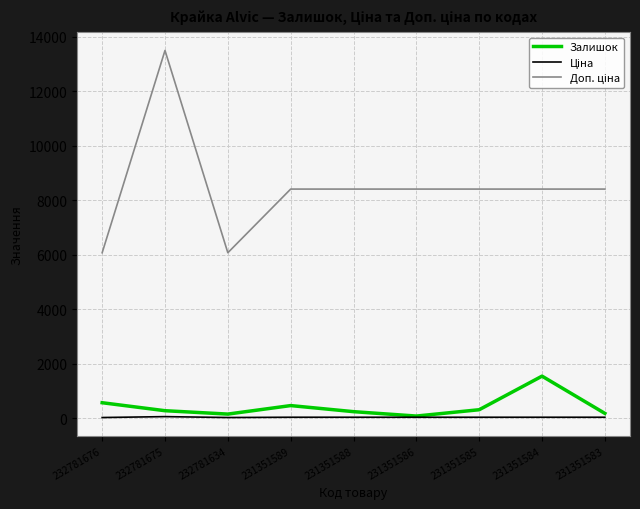

At which category is the sum across all series the highest?

232781675